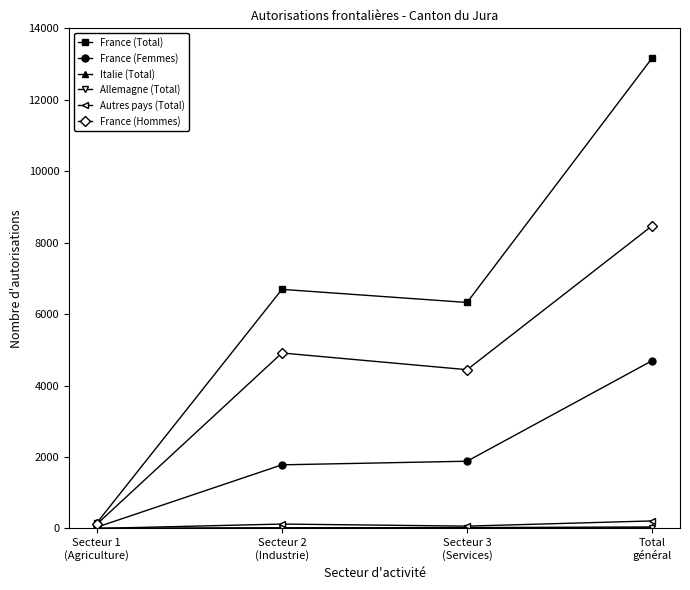

What is the maximum value for France (Femmes)?

4698